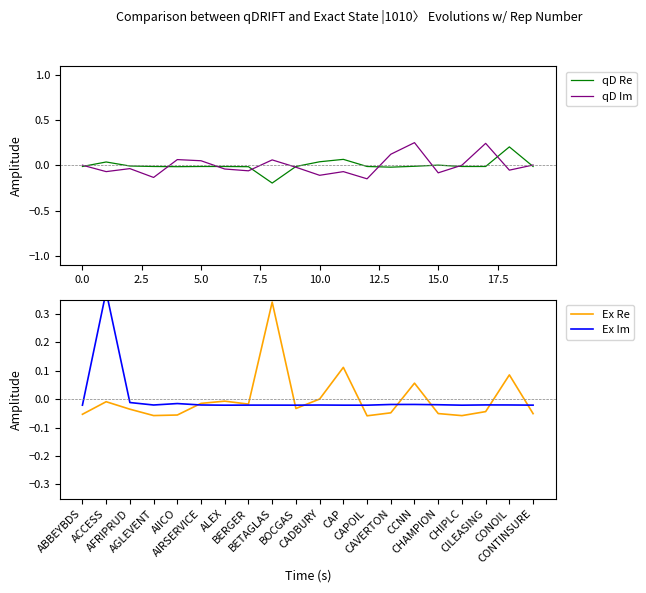

Between 2.5 and 14, which series saw the biggest shift?

qD Im